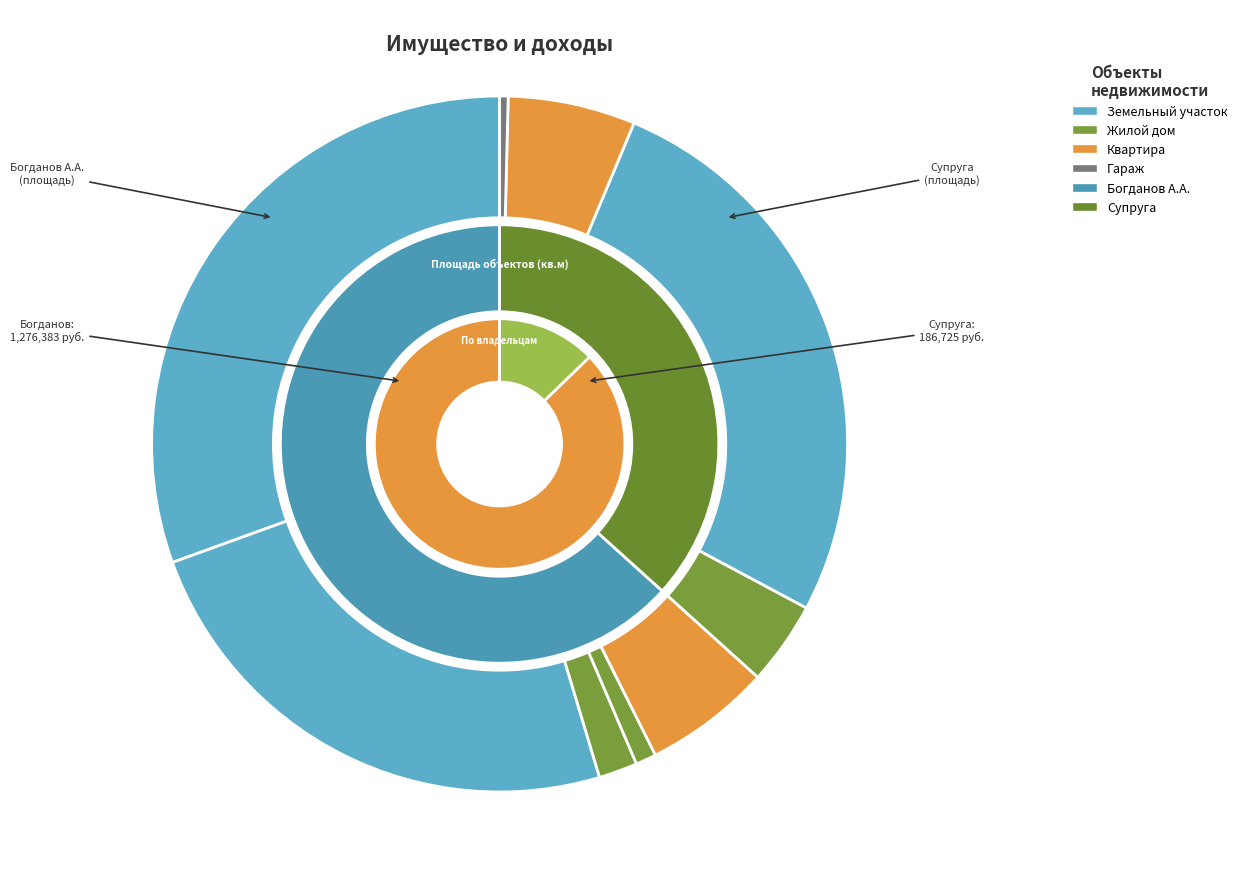

What is the change in value from земельный участок (собственность) 1393 to жилой дом (собственность) 177.1?

-1215.9